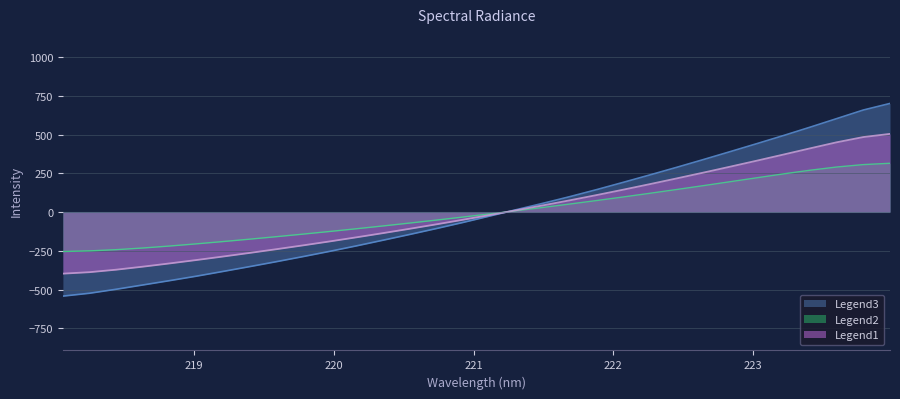

What position from the left is 221.8812?

21